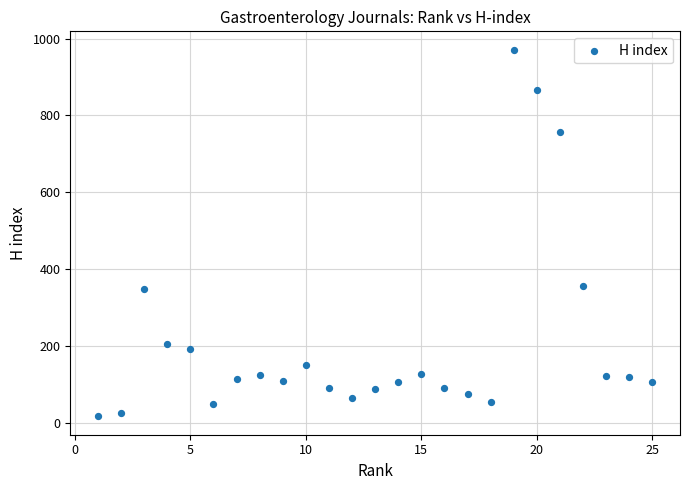

What is the range of X values (max minus min)?

24